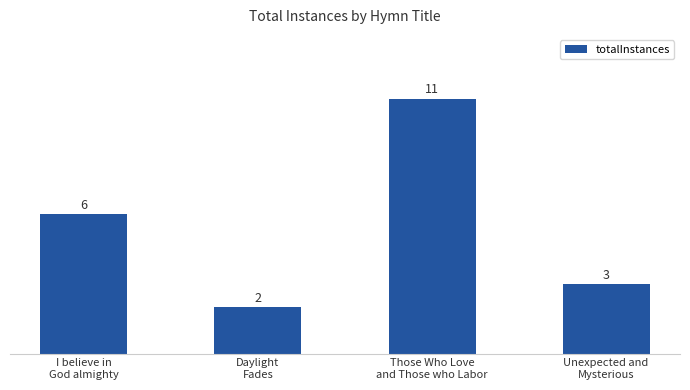

What position from the right is Those Who Love
and Those who Labor?

2